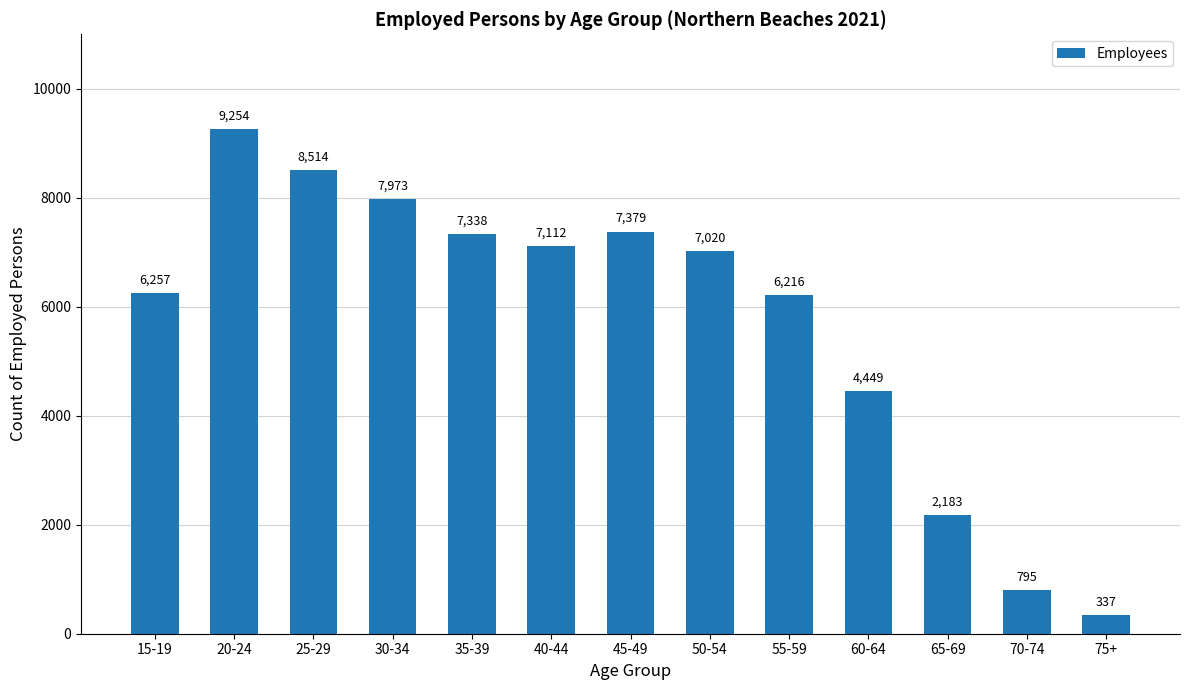

Reading left to right, what are all the values shown in this chart?

6257	9254	8514	7973	7338	7112	7379	7020	6216	4449	2183	795	337